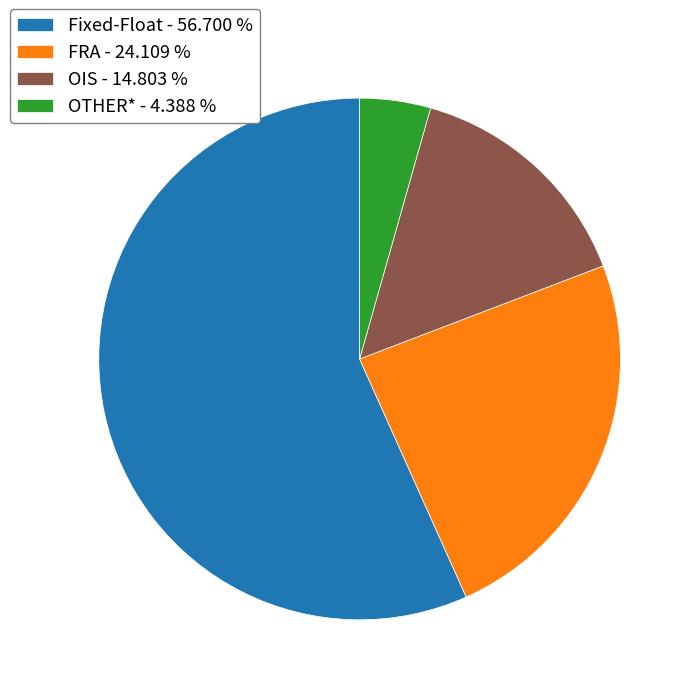

How many slices are in this pie chart?

4